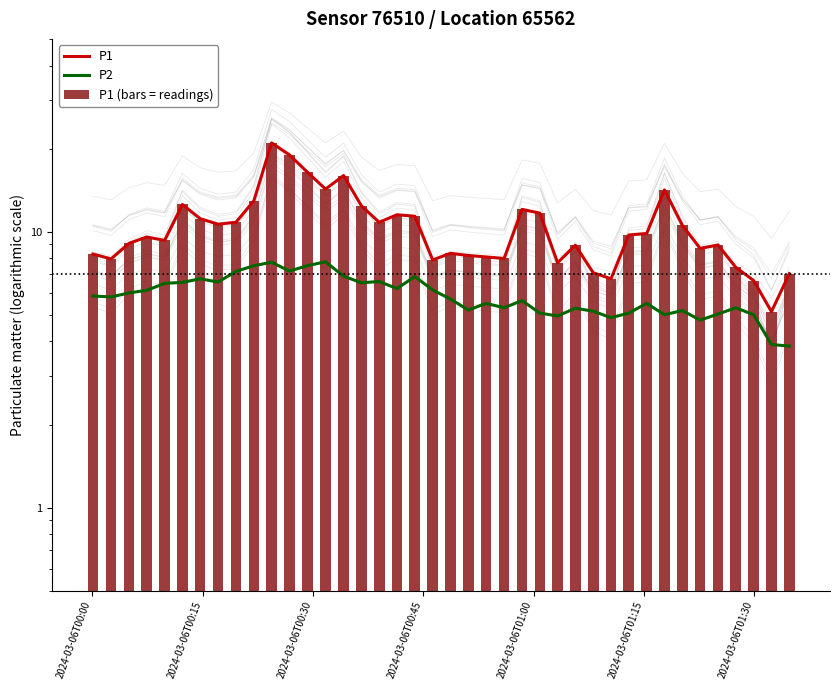

Which series has the largest total across all categories?

P1